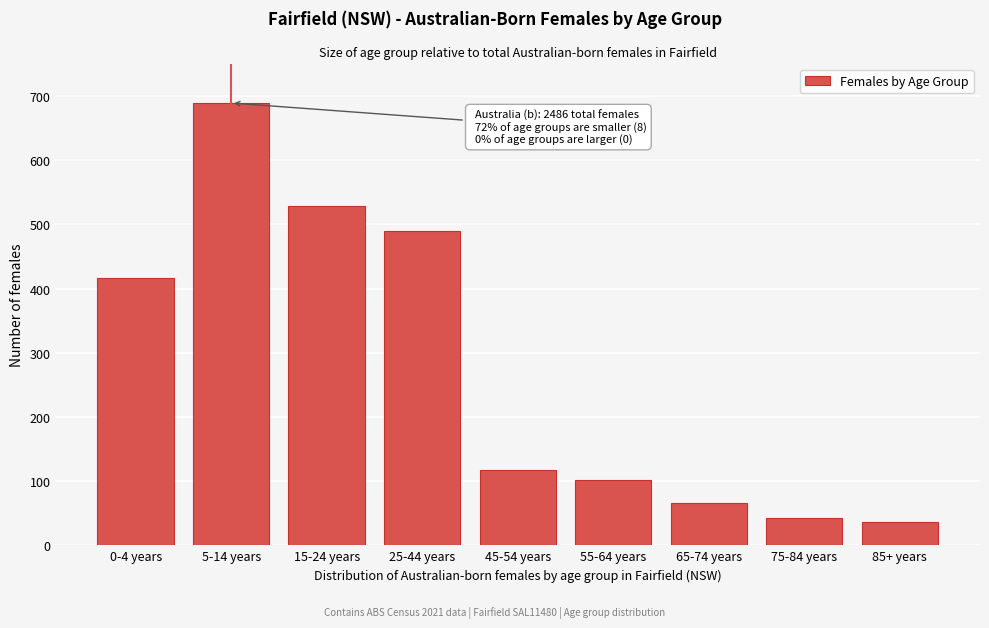

Reading left to right, what are all the values shown in this chart?

417	689	528	489	117	102	66	42	36